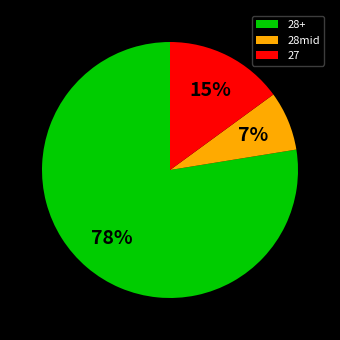

What percentage is the 27 slice, to the nearest percent?

15%